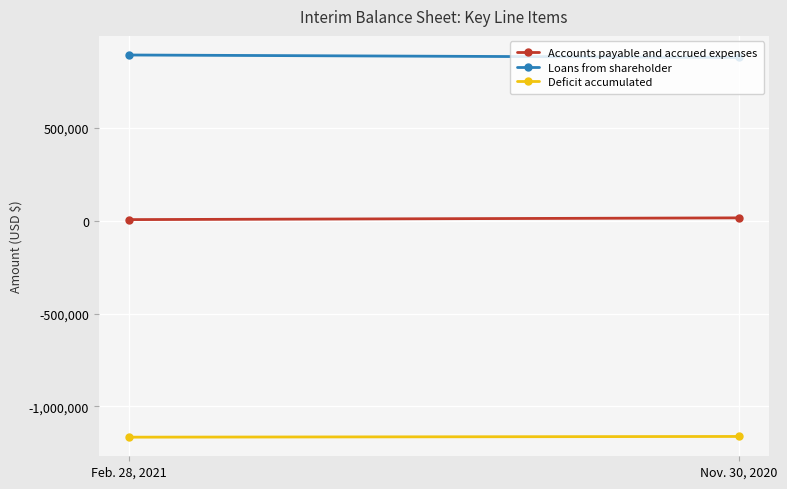

What is the minimum value shown in the chart?

-1165785